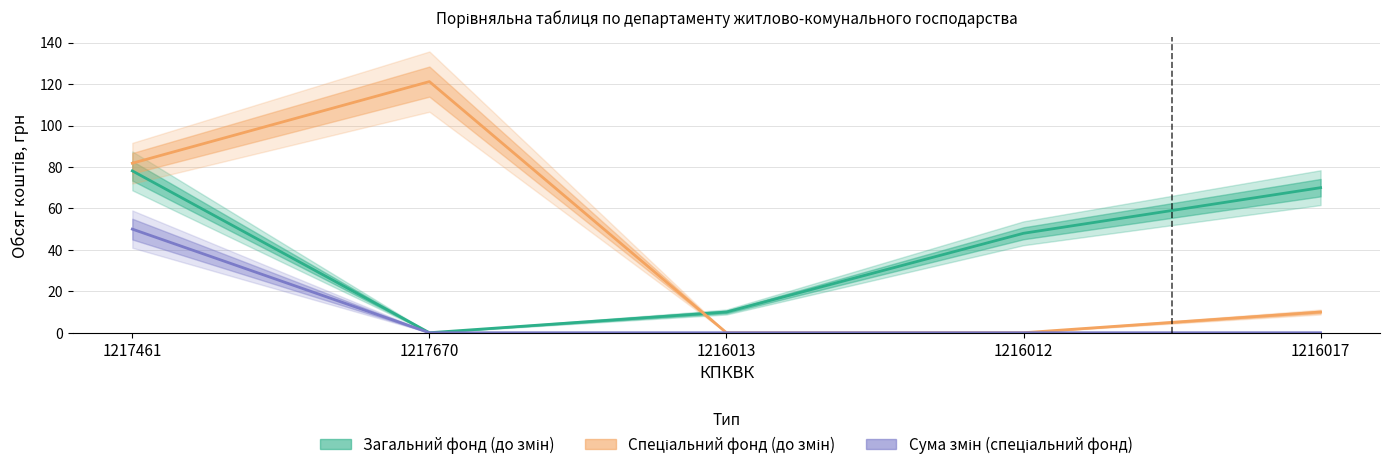

Where is Загальний фонд (до змін) nearest to the value 39?

1216012